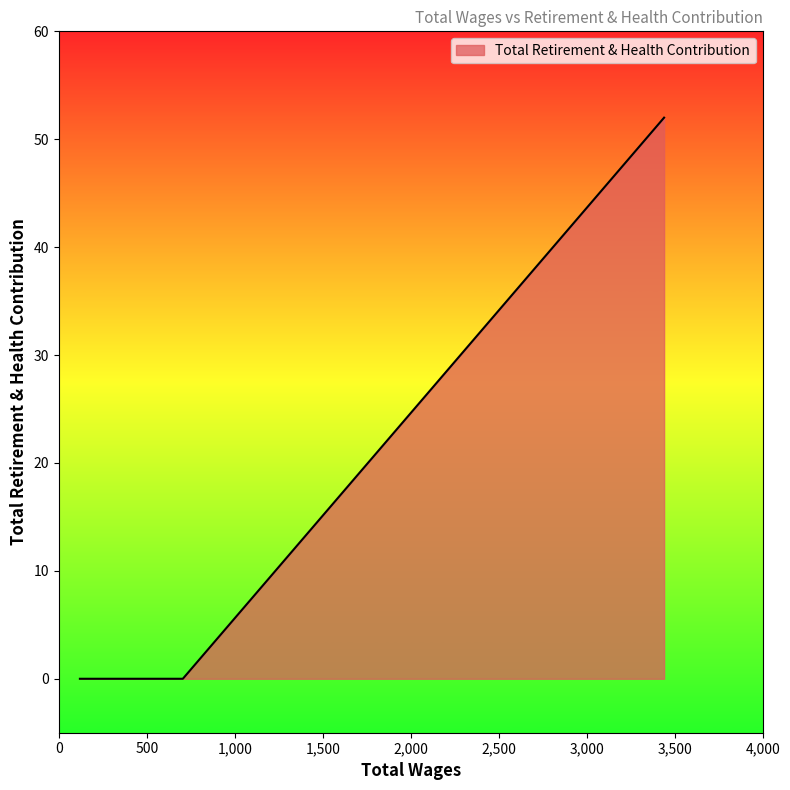

What is the average value?

17